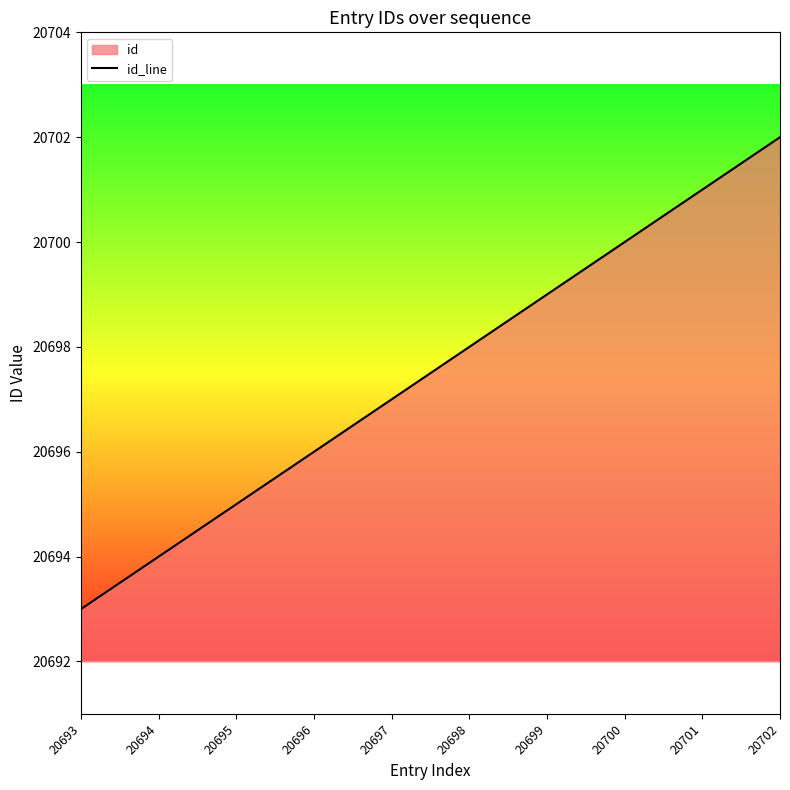

Count the number of categories in the chart.

10